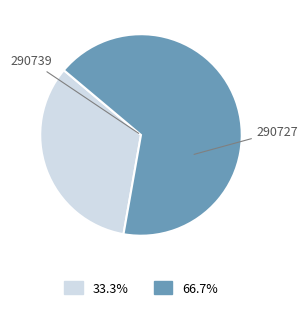

Do 290739 and 290727 together represent more than half of the pie?

Yes